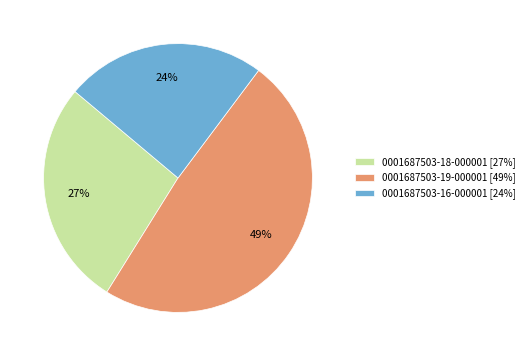

To the nearest percent, what portion does 0001687503-16-000001 represent?

24%